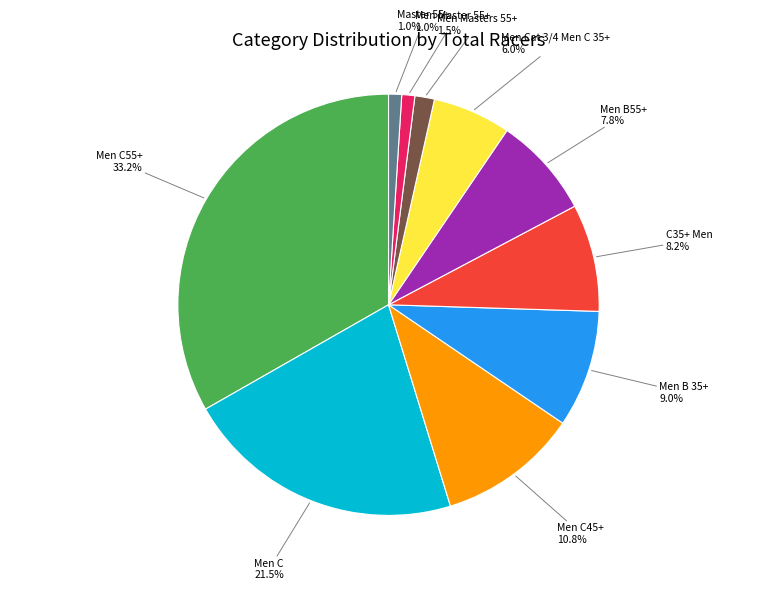

Is there a majority slice in this chart?

No